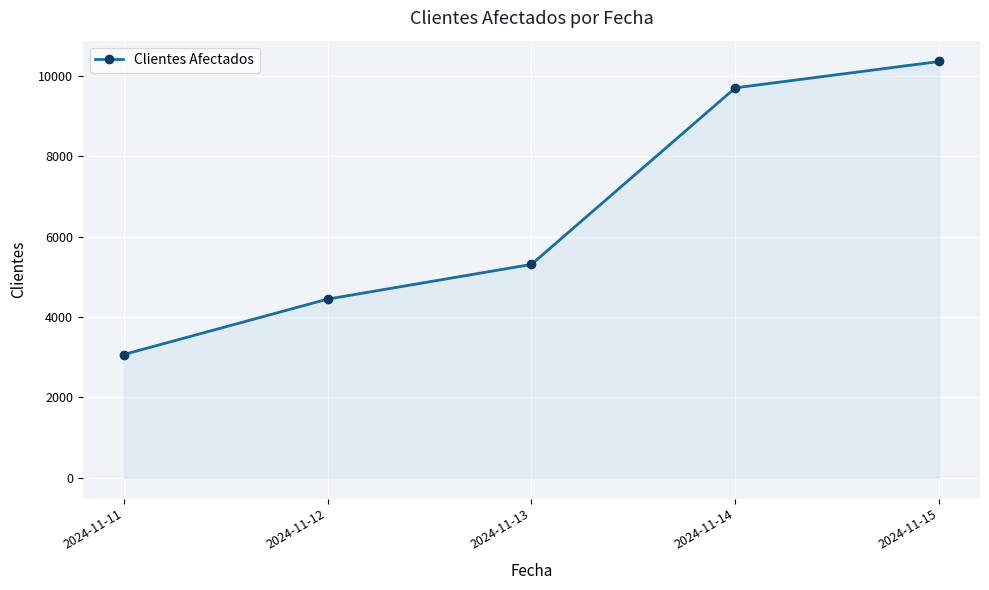

What is the greatest value displayed?

10360